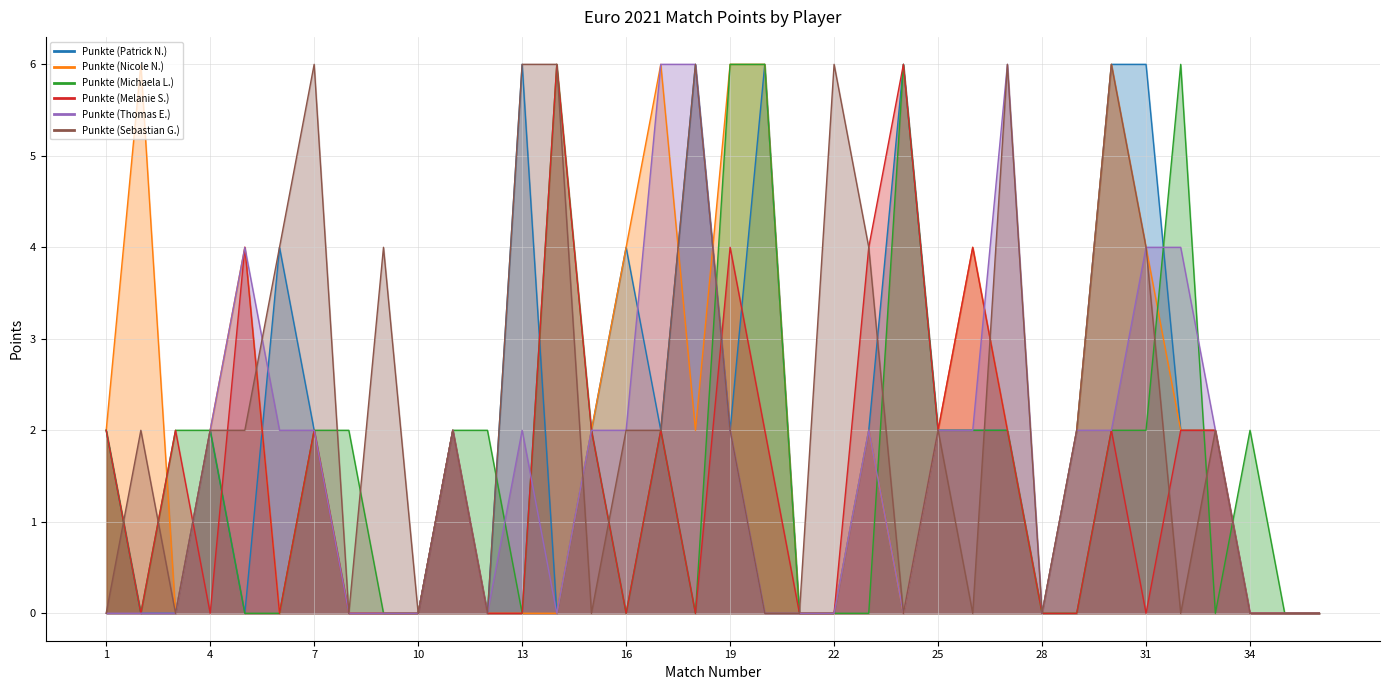

Between 15 and 24, which series saw the biggest shift?

Punkte (Patrick N.)